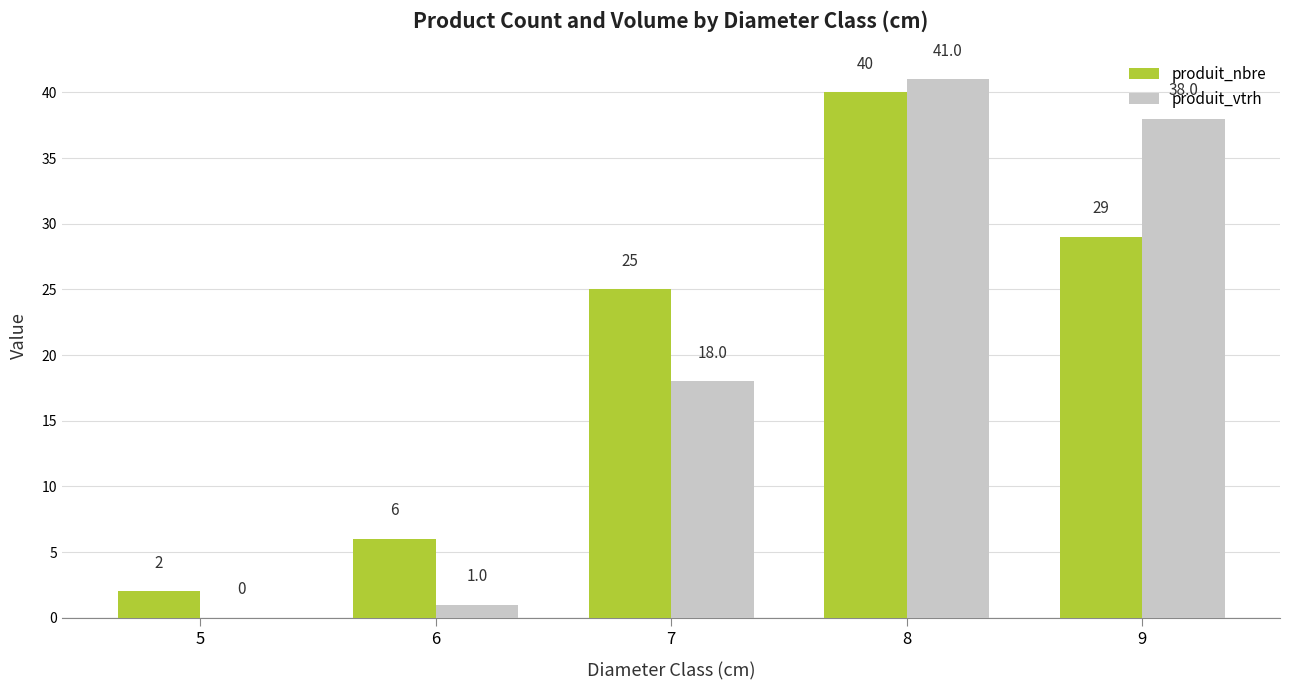

What are all the series names shown in the legend?

produit_nbre, produit_vtrh